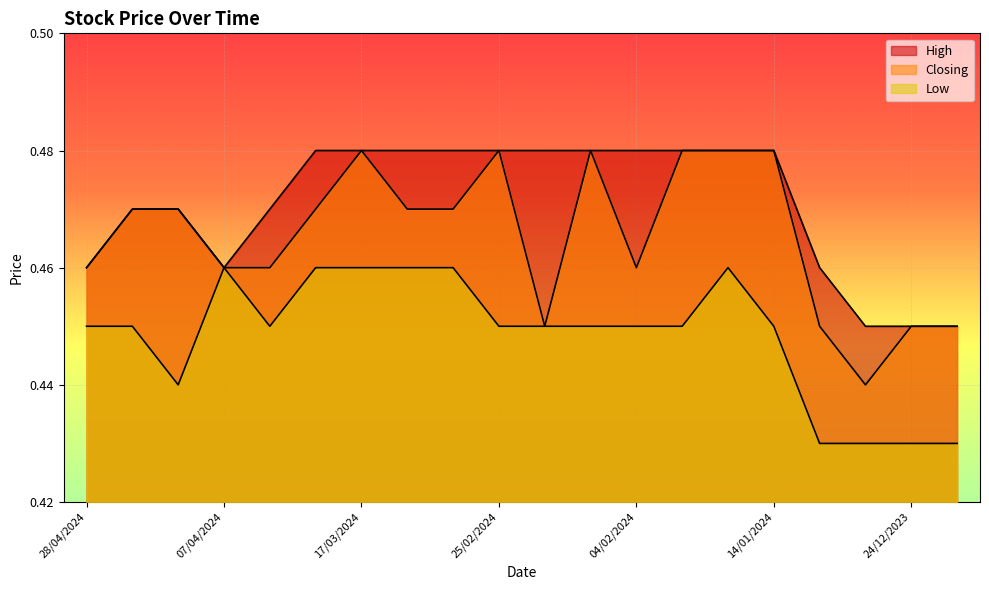

What is the greatest value displayed?

0.5